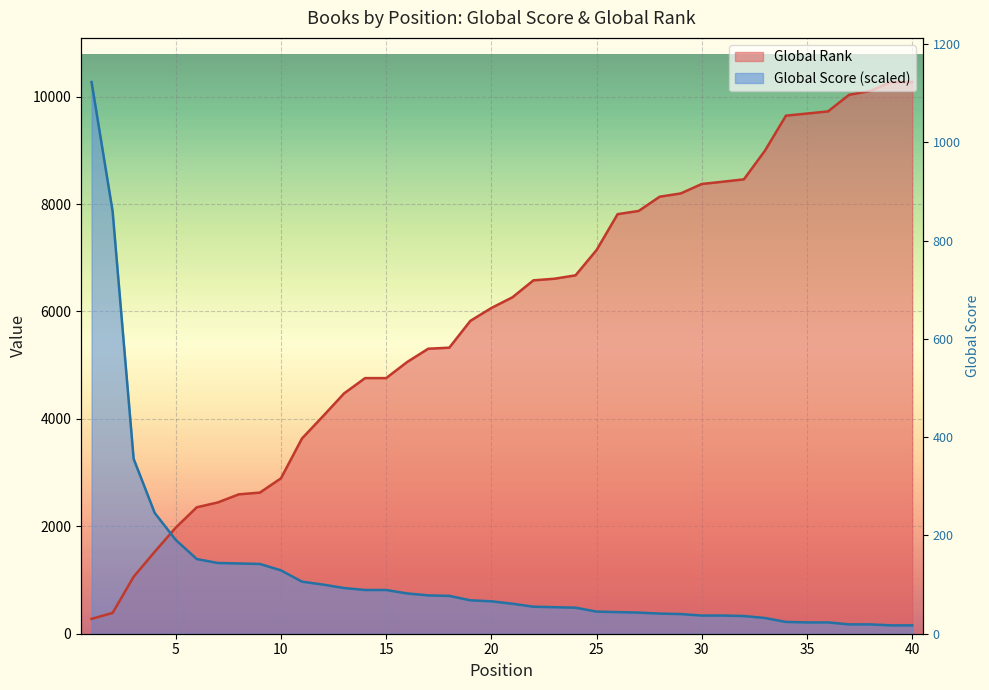

How many data points does each series have?

40